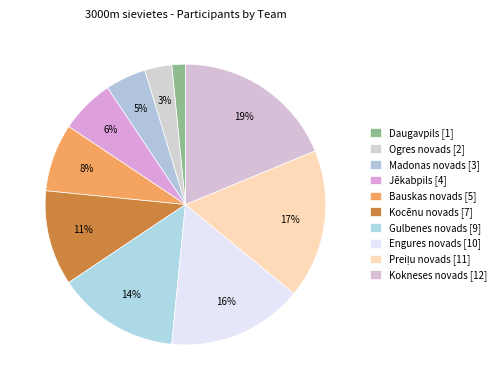

To the nearest percent, what is the combined percentage of Bauskas novads and Gulbenes novads?

22%